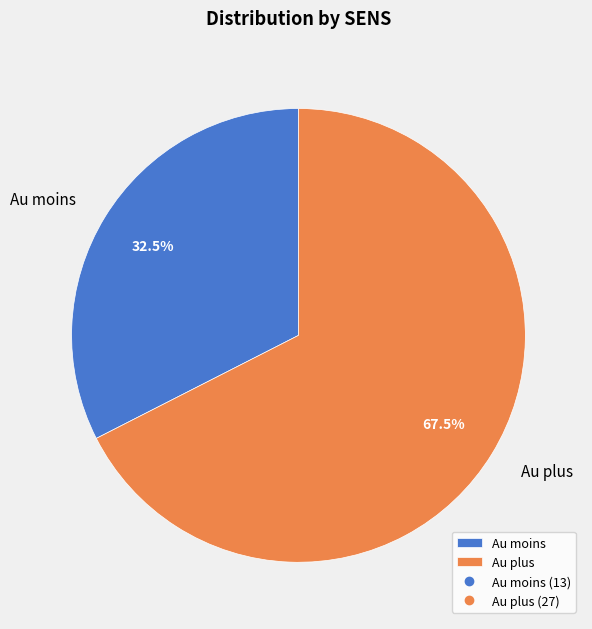

Between Au moins and Au plus, which is larger?

Au plus